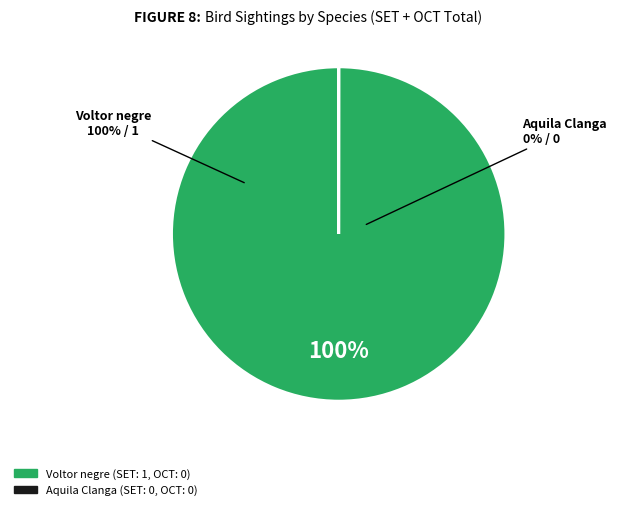

To the nearest percent, what is the difference between the largest and smallest slice percentages?

100%